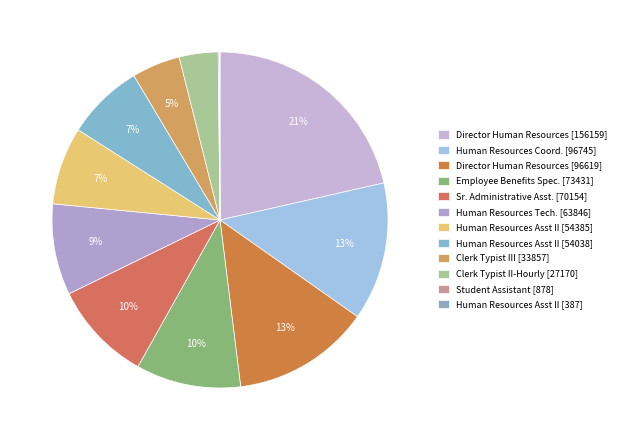

Which category has the biggest portion of the pie?

Director Human Resources [156159]